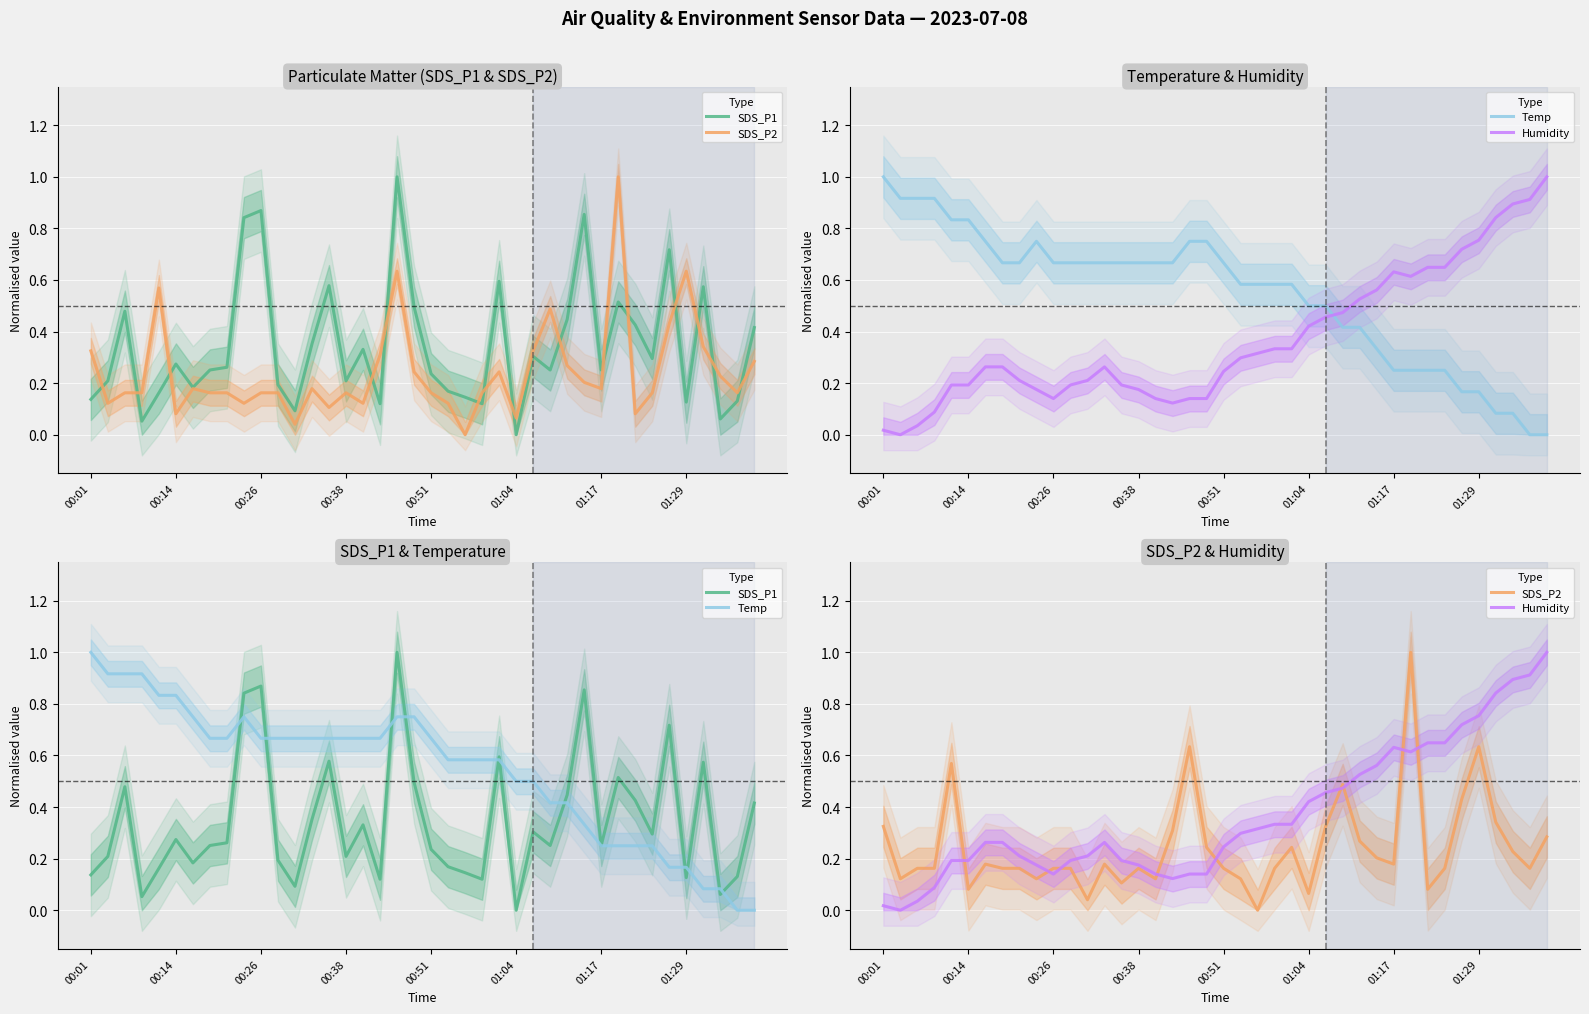

True or false: SDS_P2 has a value of 0.1 at 38.

False